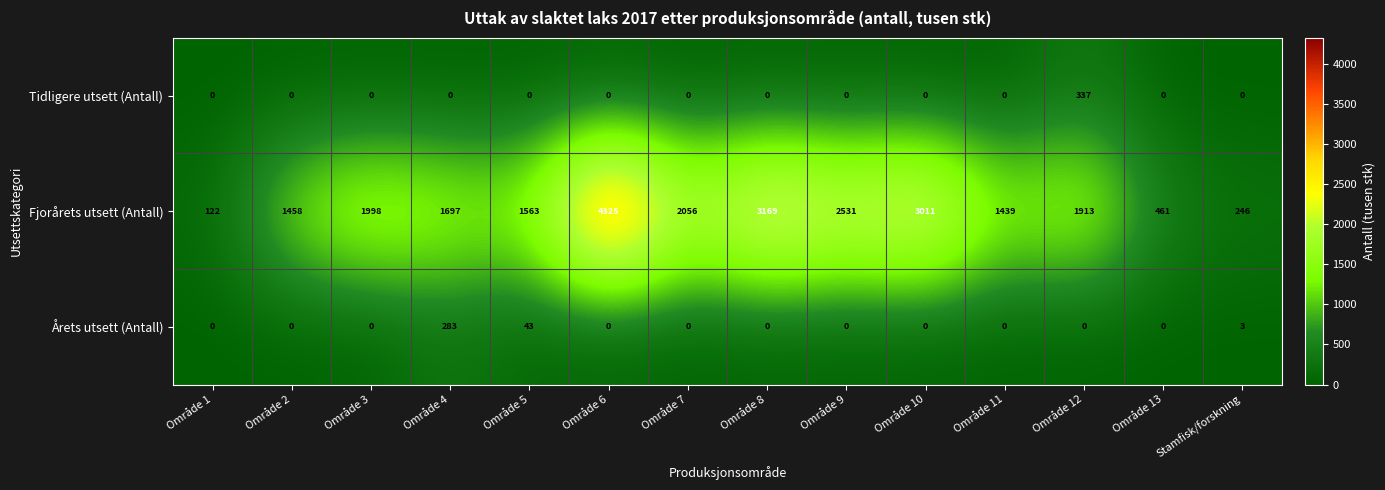

Rank the categories by Fjorårets utsett (Antall) value from highest to lowest.

Område 6, Område 8, Område 10, Område 9, Område 7, Område 3, Område 12, Område 4, Område 5, Område 2, Område 11, Område 13, Stamfisk/forskning, Område 1